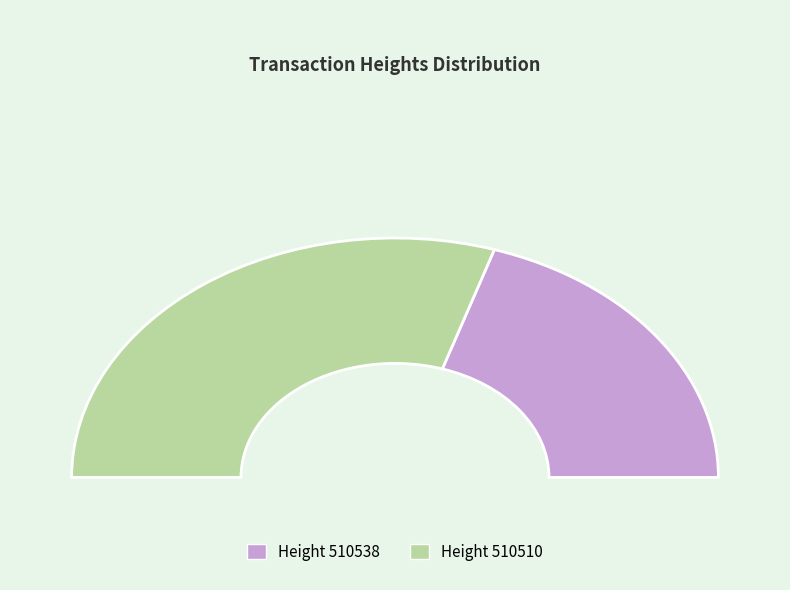

What is the change in value from 510538 to 510510?

+3708656699666254848